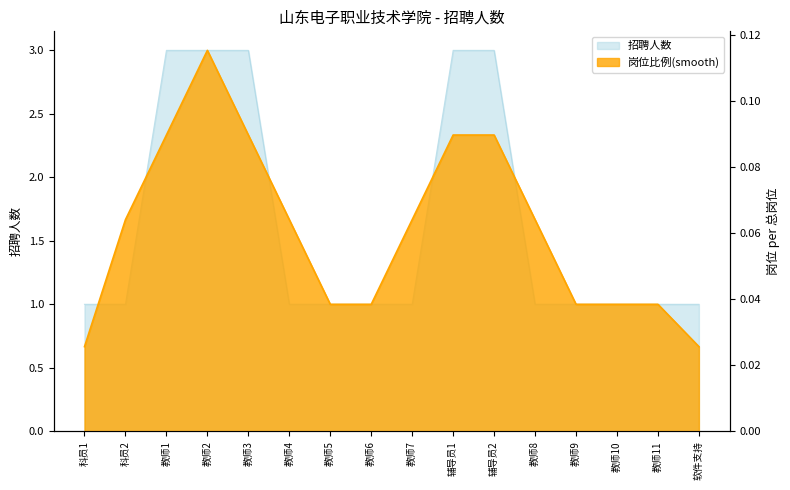

Reading right to left, extract all data points from this chart.

软件支持=1	教师11=1	教师10=1	教师9=1	教师8=1	辅导员2=3	辅导员1=3	教师7=1	教师6=1	教师5=1	教师4=1	教师3=3	教师2=3	教师1=3	科员2=1	科员1=1